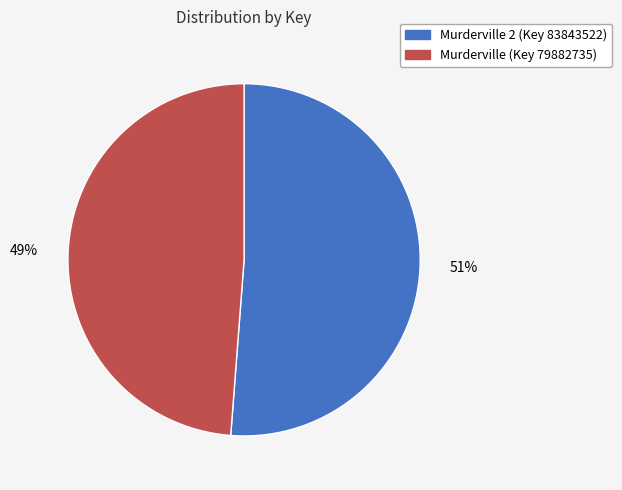

Is there a majority slice in this chart?

Yes